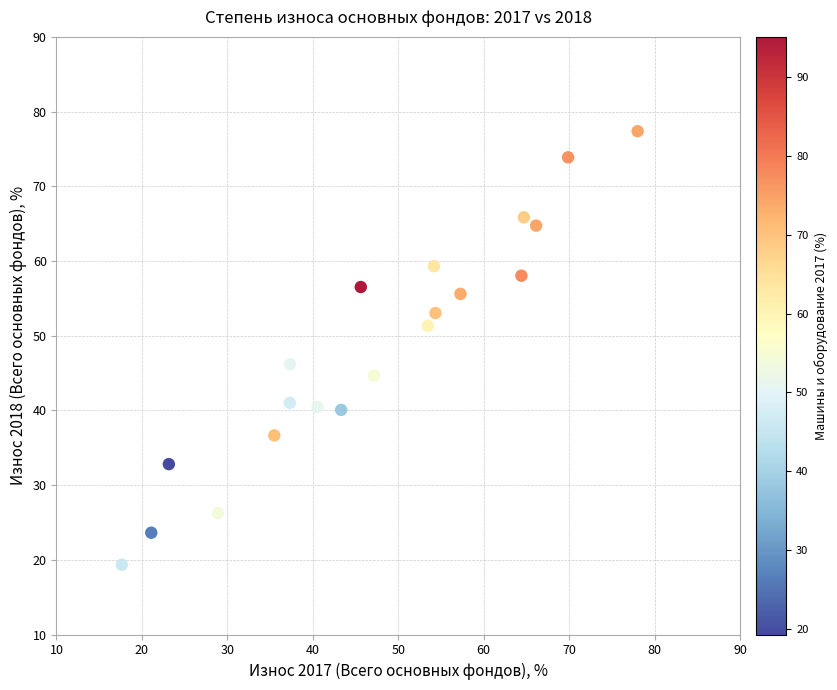

What is the range of X values (max minus min)?

60.4